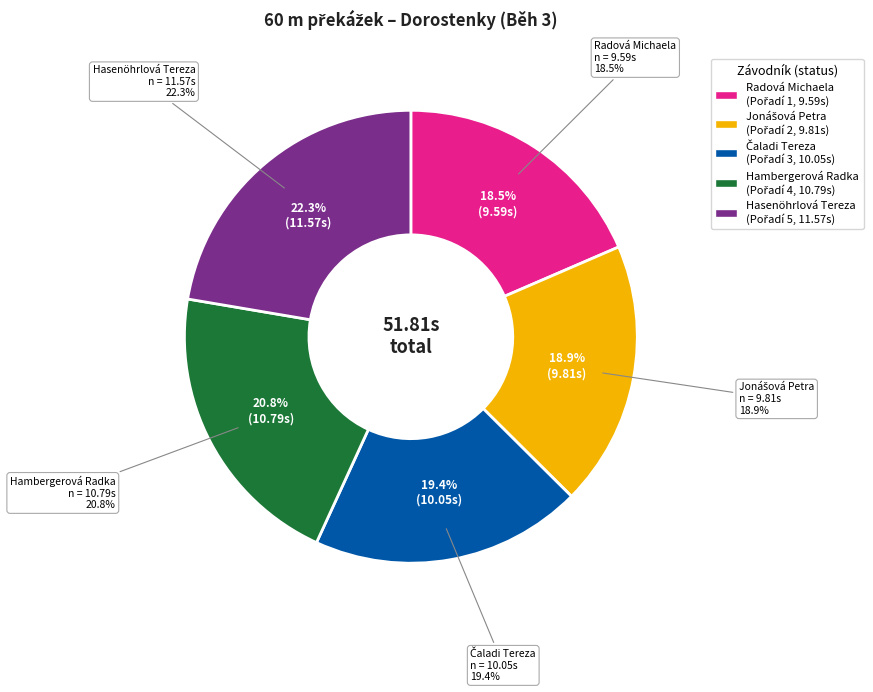

Is Jonášová Petra the majority of the pie?

No